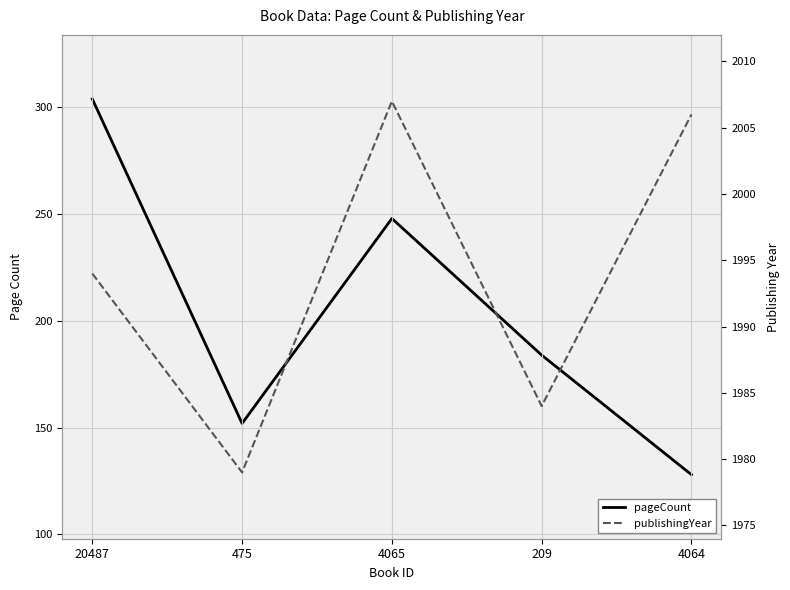

Between 20487 and 4064, which series saw the biggest shift?

pageCount